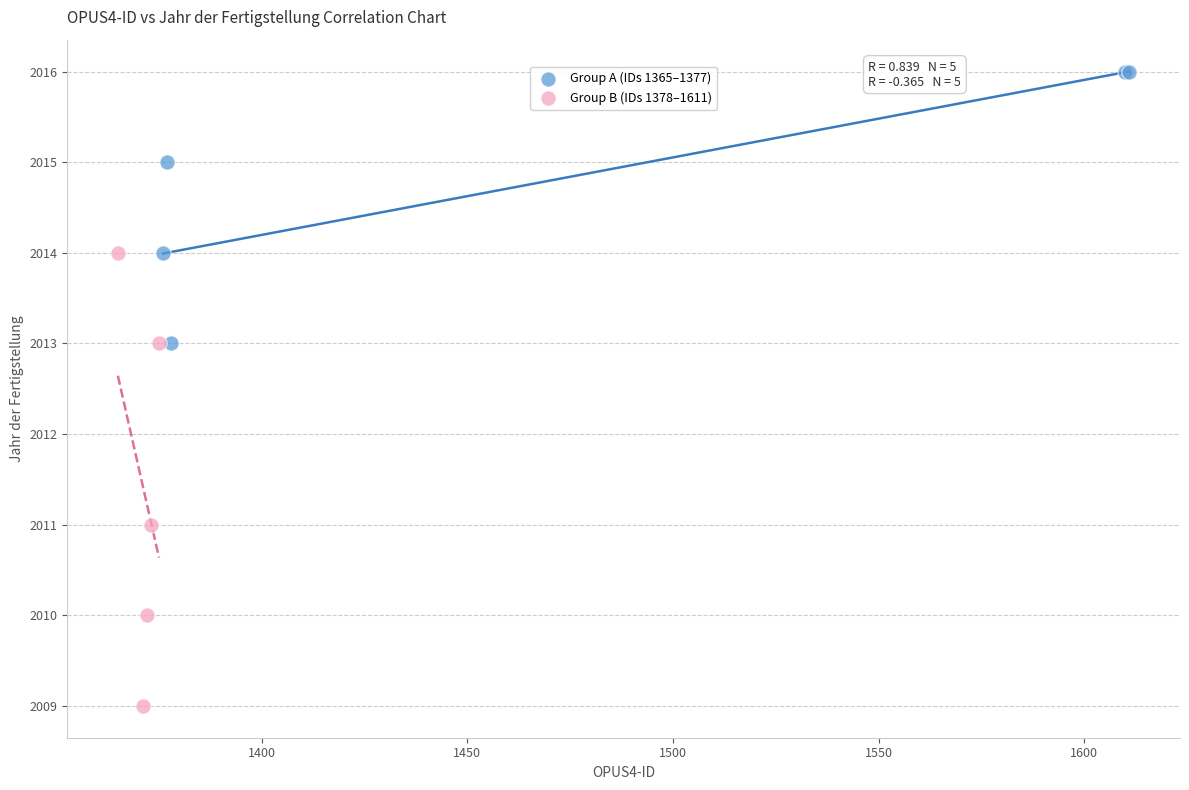

Which series reaches the maximum Y coordinate?

Group A (IDs 1365–1377)